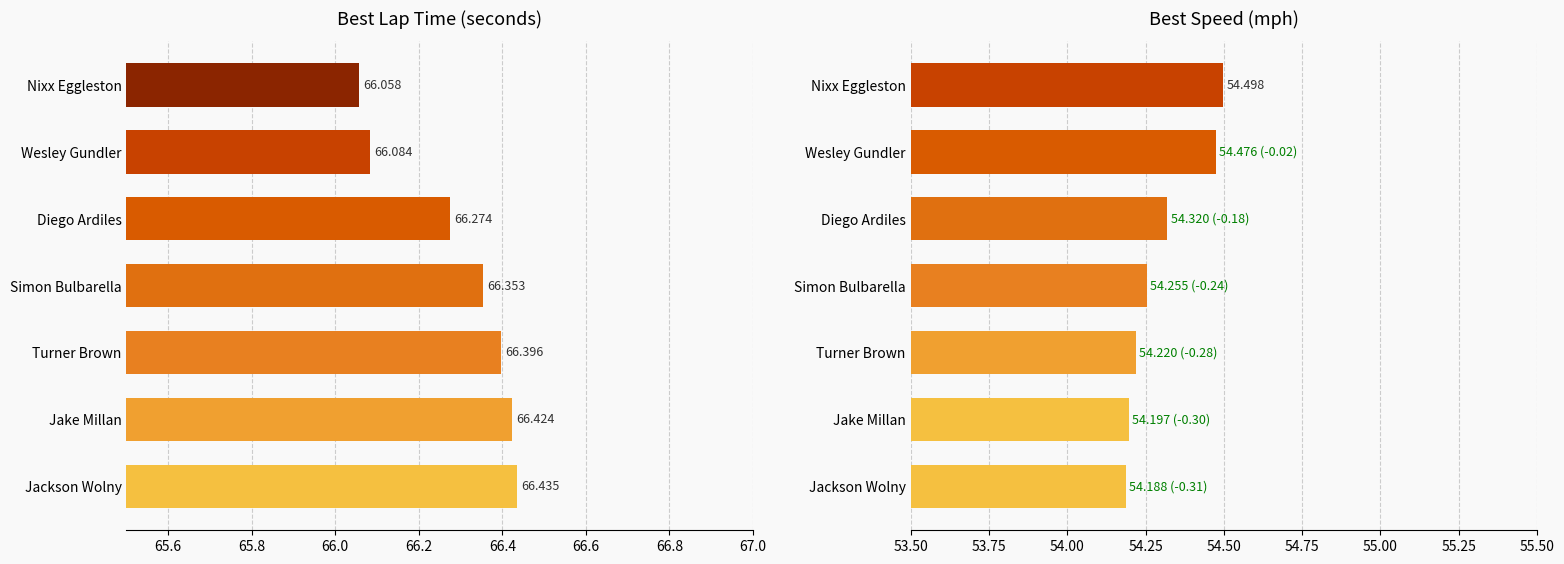

Which series changed the most between Nixx Eggleston and Jackson Wolny?

Best Lap time